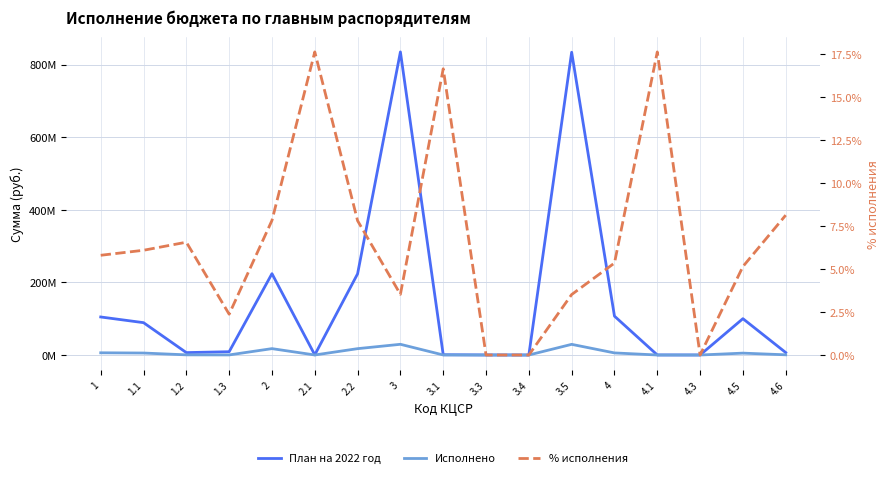

Between 3 and 1, which is larger?

3